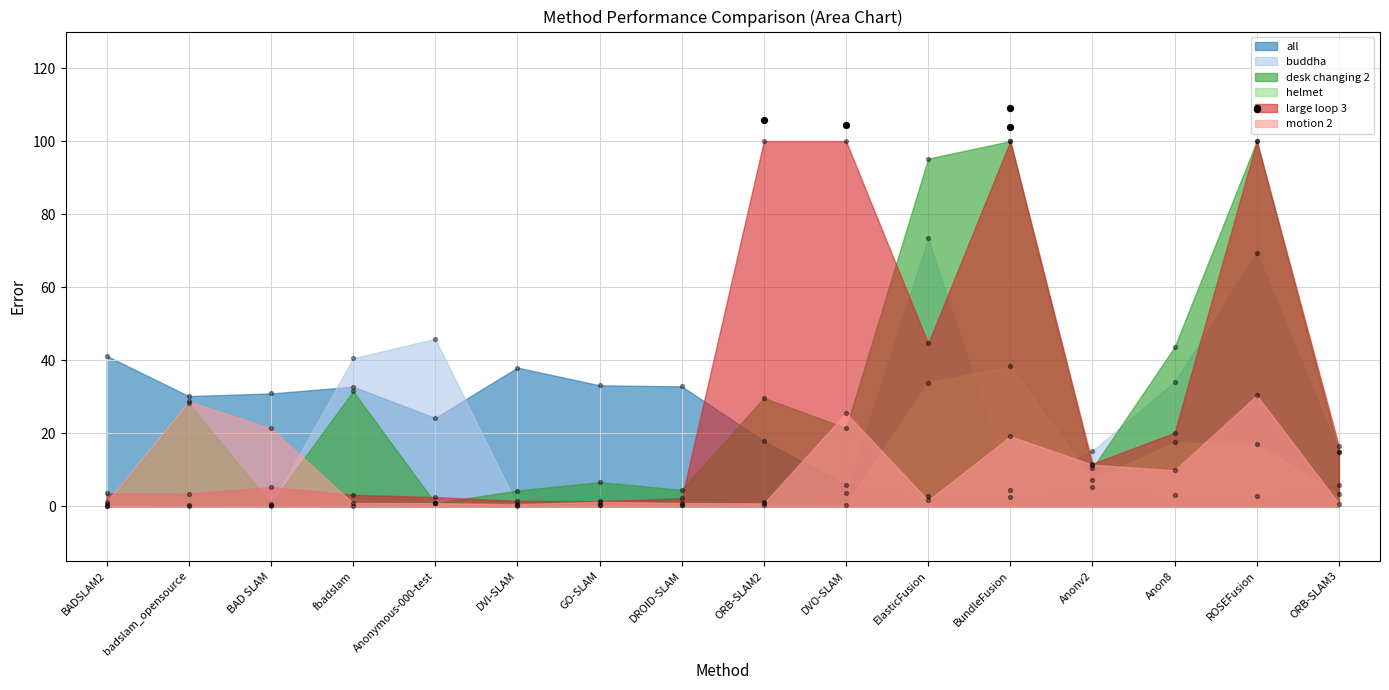

Is the value of all at badslam_opensource greater than the value of buddha at GO-SLAM?

Yes